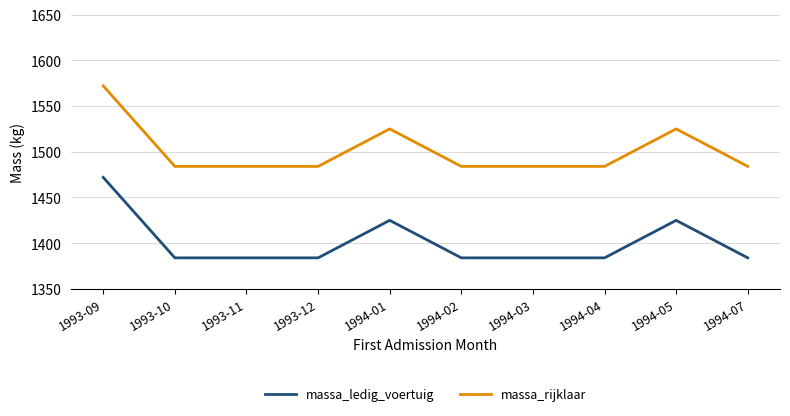

What is the sum of all massa_rijklaar values?

15010